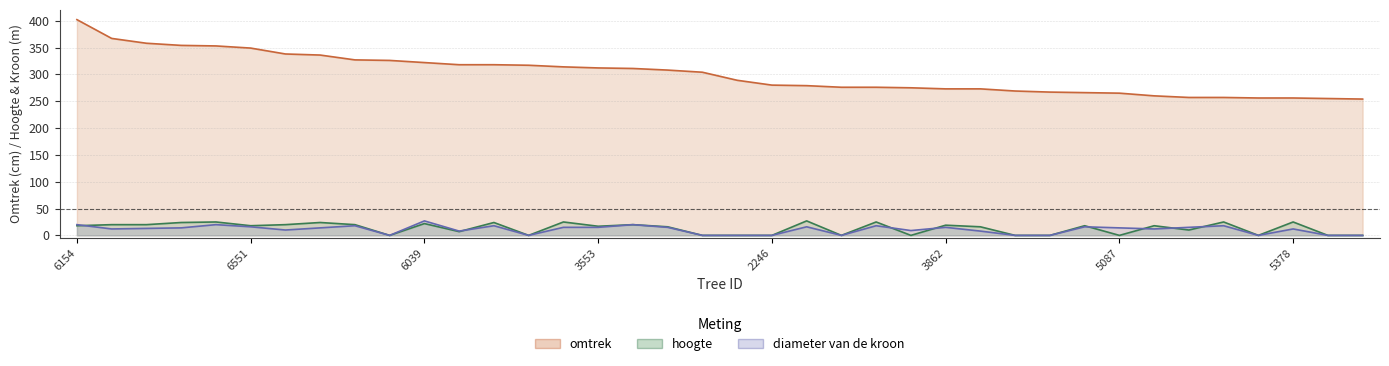

Reading left to right, what are all the values shown in this chart?

omtrek: 402	367	358	354	353	349	338	336	327	326	322	318	318	317	314	312	311	308	304	289	280	279	276	276	275	273	273	269	267	266	265	260	257	257	256	256	255	254
hoogte: 18	20	20	24	25	18	20	24	20	0	22	7	24	0	25	17	20	16	0	0	0	27	0	25	0	19	16	0	0	18	0	18	10	25	0	25	0	0
diameter van de kroon: 20	12	13	14	20	16	10	14	18	0	27	8	18	0	15	15	20	15	0	0	0	16	0	18	9	15	8	0	0	16	14	12	15	18	0	12	0	0